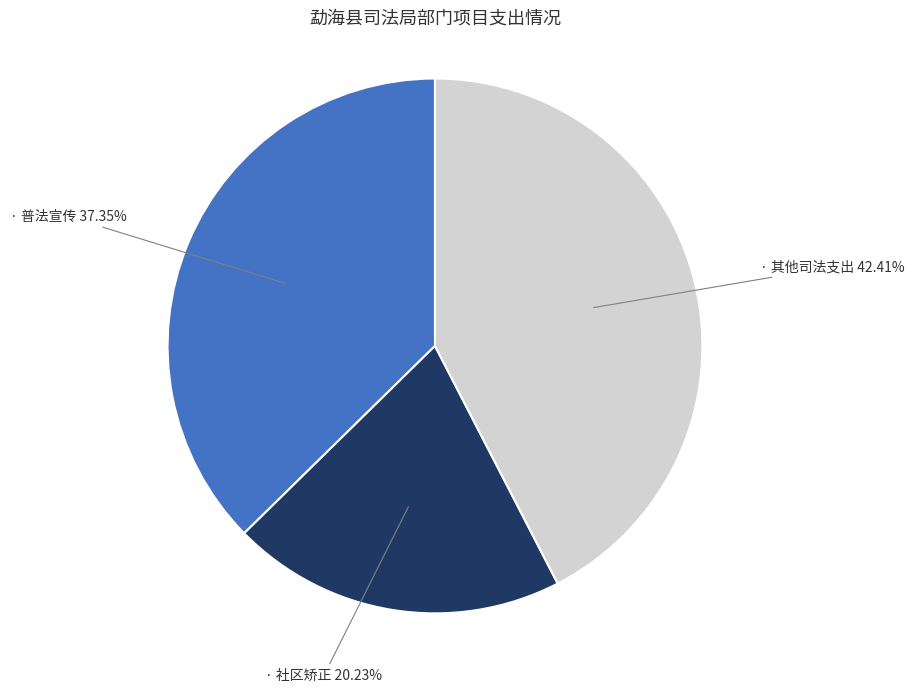

Is there any slice that represents more than half of the pie?

No